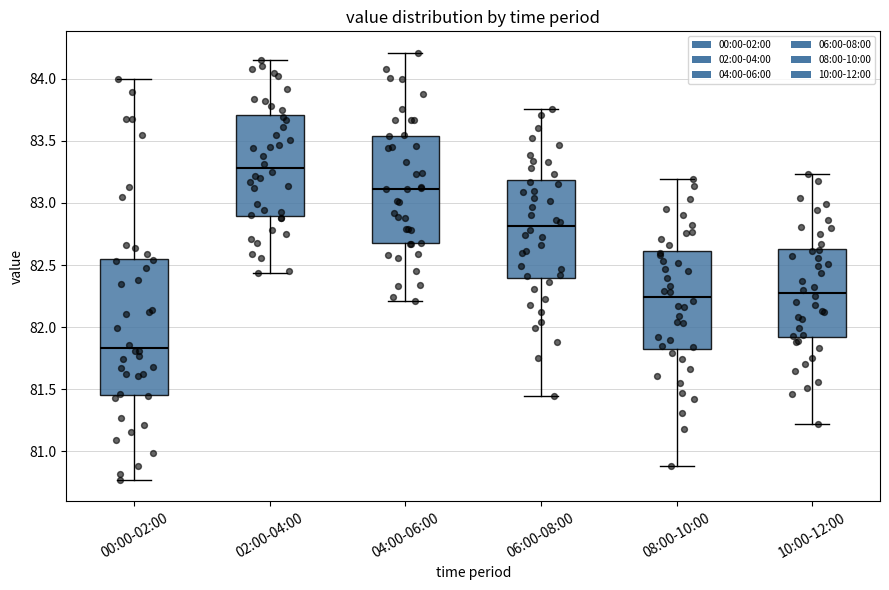

Where is the lower edge of the box for 00:00-02:00 on the y-axis? The values are not printed on the chart, so give them approximately, as read against the axis.

81.45